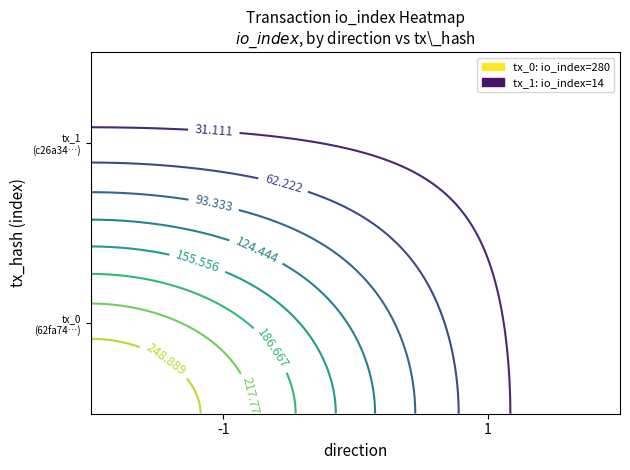

Count the 62fa74b21bf85b6b3330ddc5925ac712e4df6a8 values in the range -1 to 280.

2